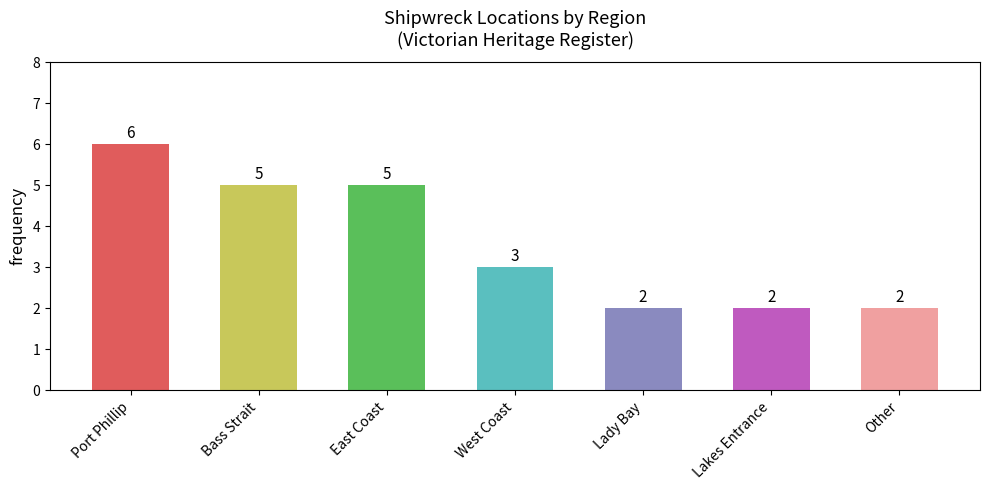

Where does the data first go above 3?

Port Phillip